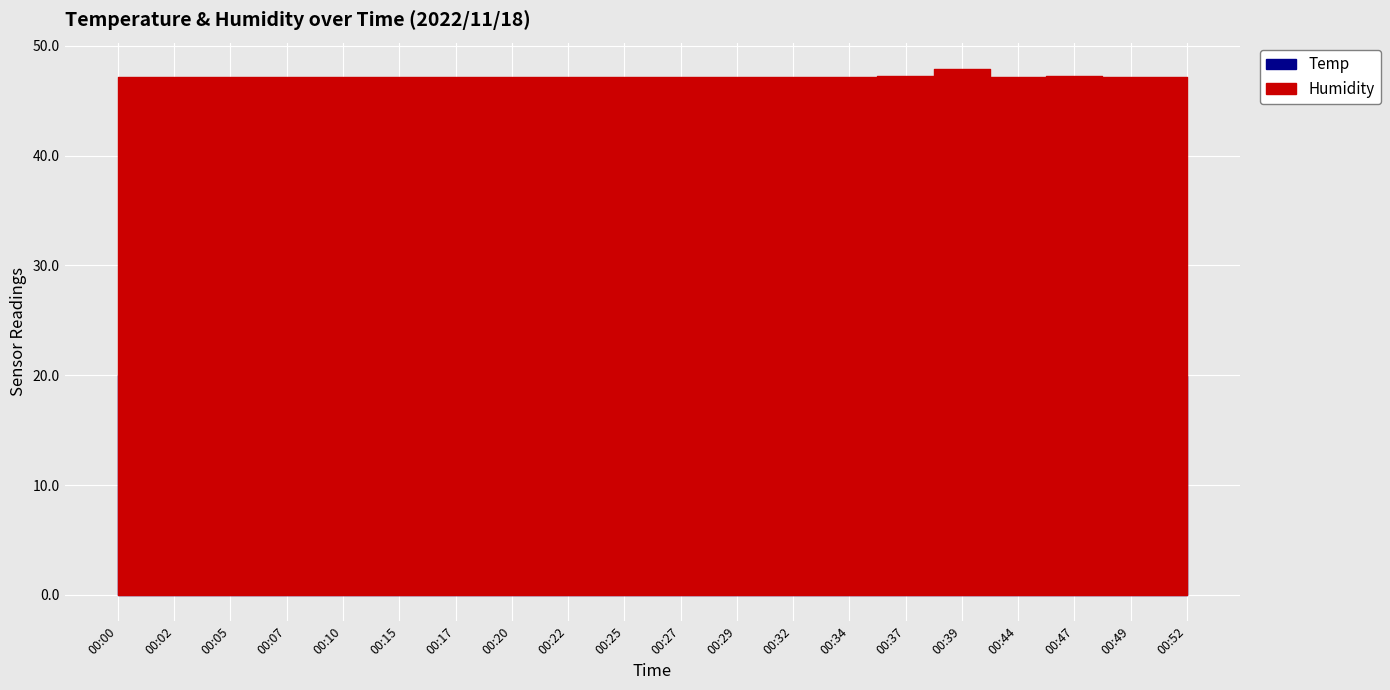

Reading left to right, list all the values displayed in this chart.

Temp: 00:00=20.0	00:02=20.0	00:05=20.0	00:07=20.0	00:10=20.0	00:15=20.0	00:17=20.0	00:20=20.0	00:22=19.9	00:25=19.9	00:27=19.9	00:29=19.9	00:32=19.9	00:34=19.9	00:37=19.9	00:39=19.9	00:44=19.9	00:47=19.9	00:49=19.9	00:52=19.9
Humidity: 00:00=47.2	00:02=47.2	00:05=47.2	00:07=47.2	00:10=47.2	00:15=47.2	00:17=47.2	00:20=47.2	00:22=47.2	00:25=47.2	00:27=47.2	00:29=47.2	00:32=47.2	00:34=47.2	00:37=47.3	00:39=47.9	00:44=47.2	00:47=47.3	00:49=47.2	00:52=47.2